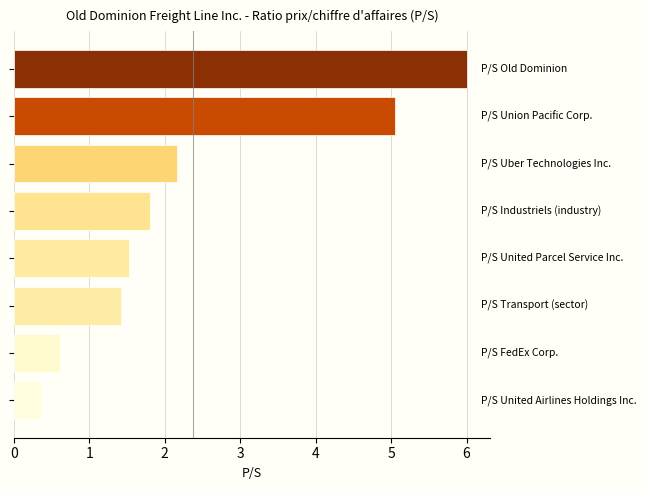

What is the smallest value displayed?

0.4